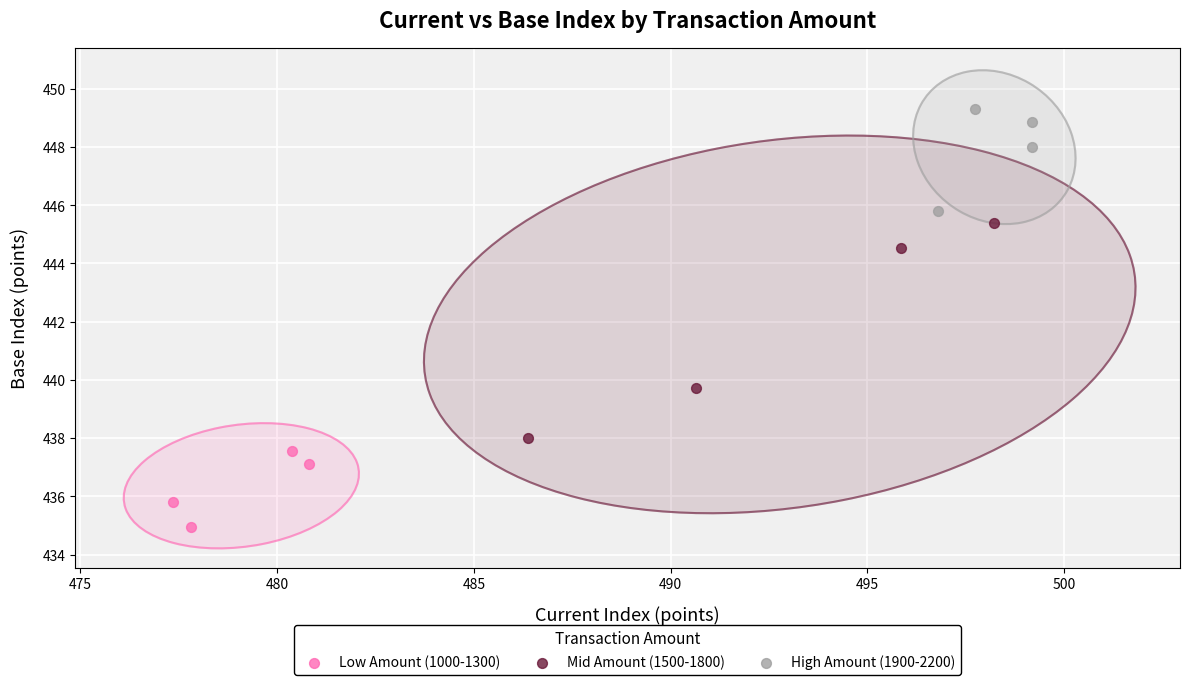

Which series reaches the minimum Y coordinate?

Low Amount (1000-1300)